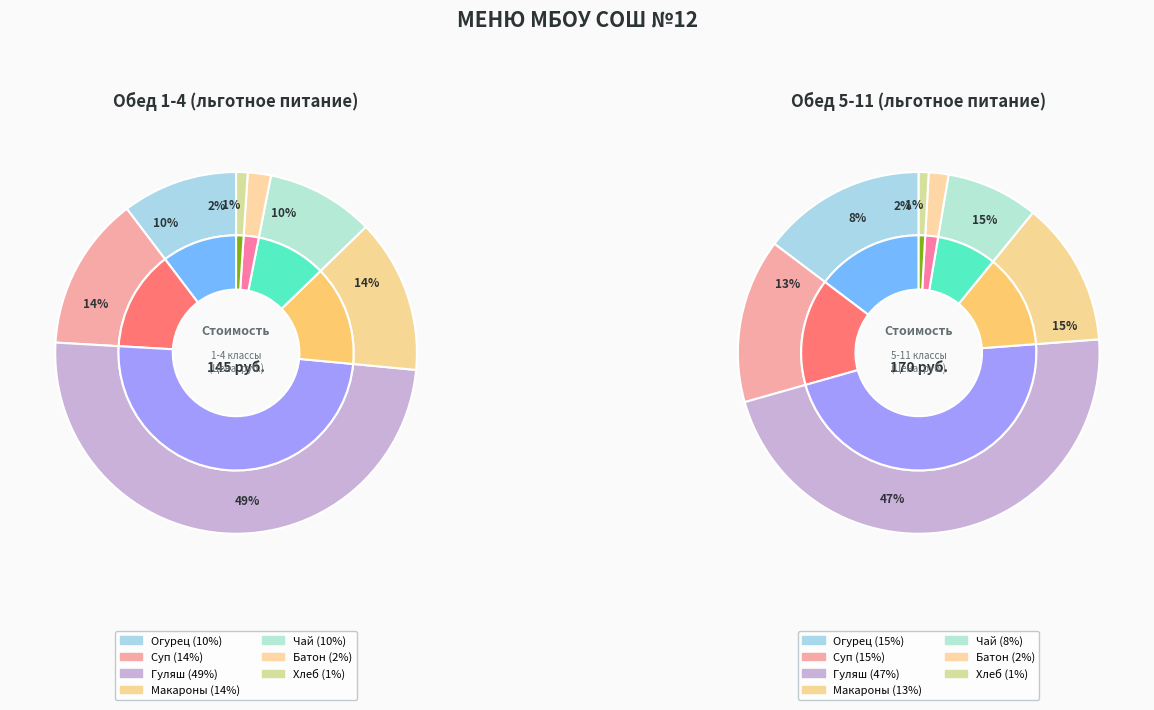

How many slices are in this pie chart?

7